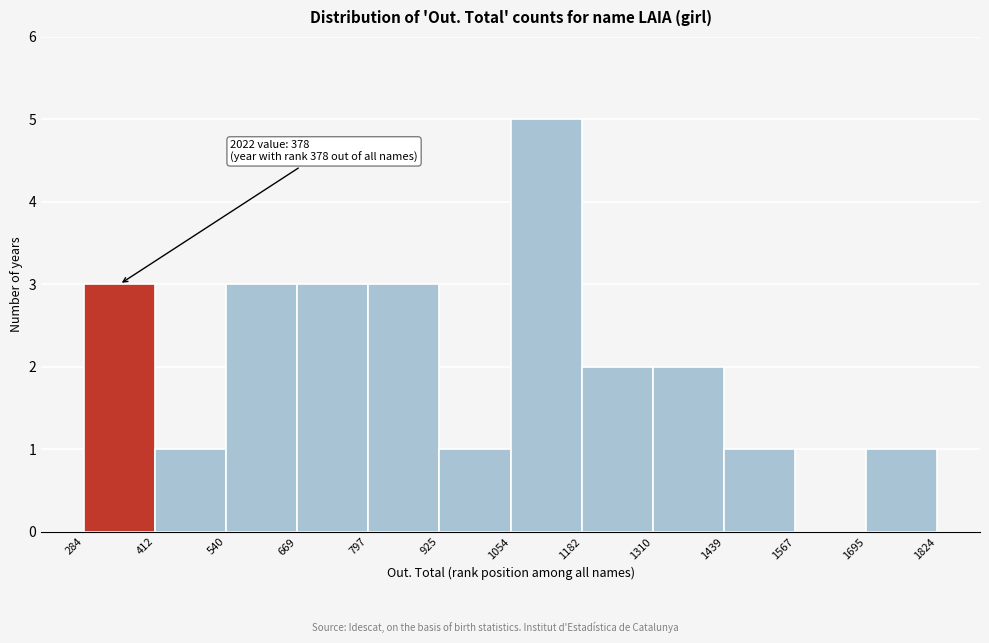

Which range on the x-axis has the tallest bar?

1054 to 1182